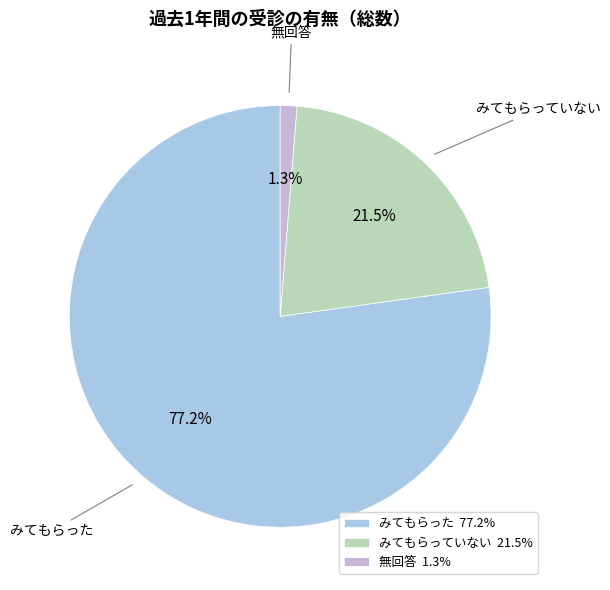

Rank the categories by value from highest to lowest.

みてもらった, みてもらっていない, 無回答